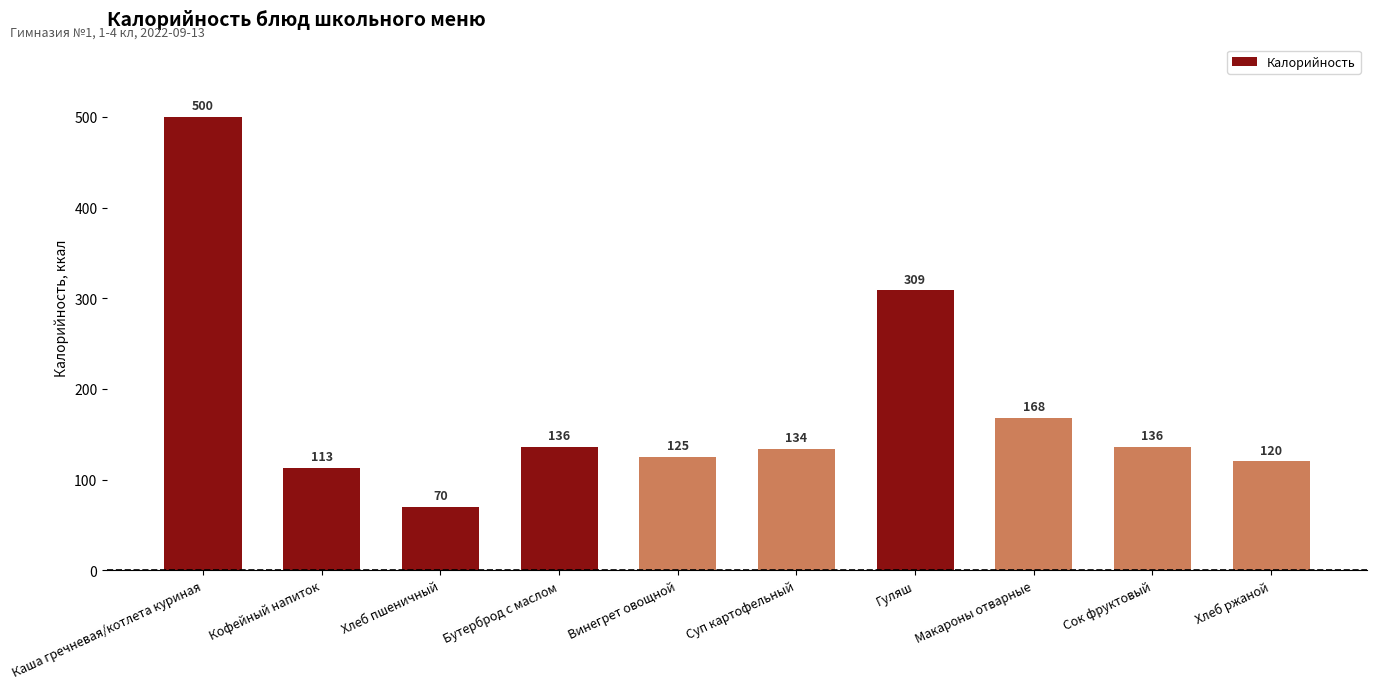

Which label corresponds to the smallest value in the chart?

Хлеб пшеничный